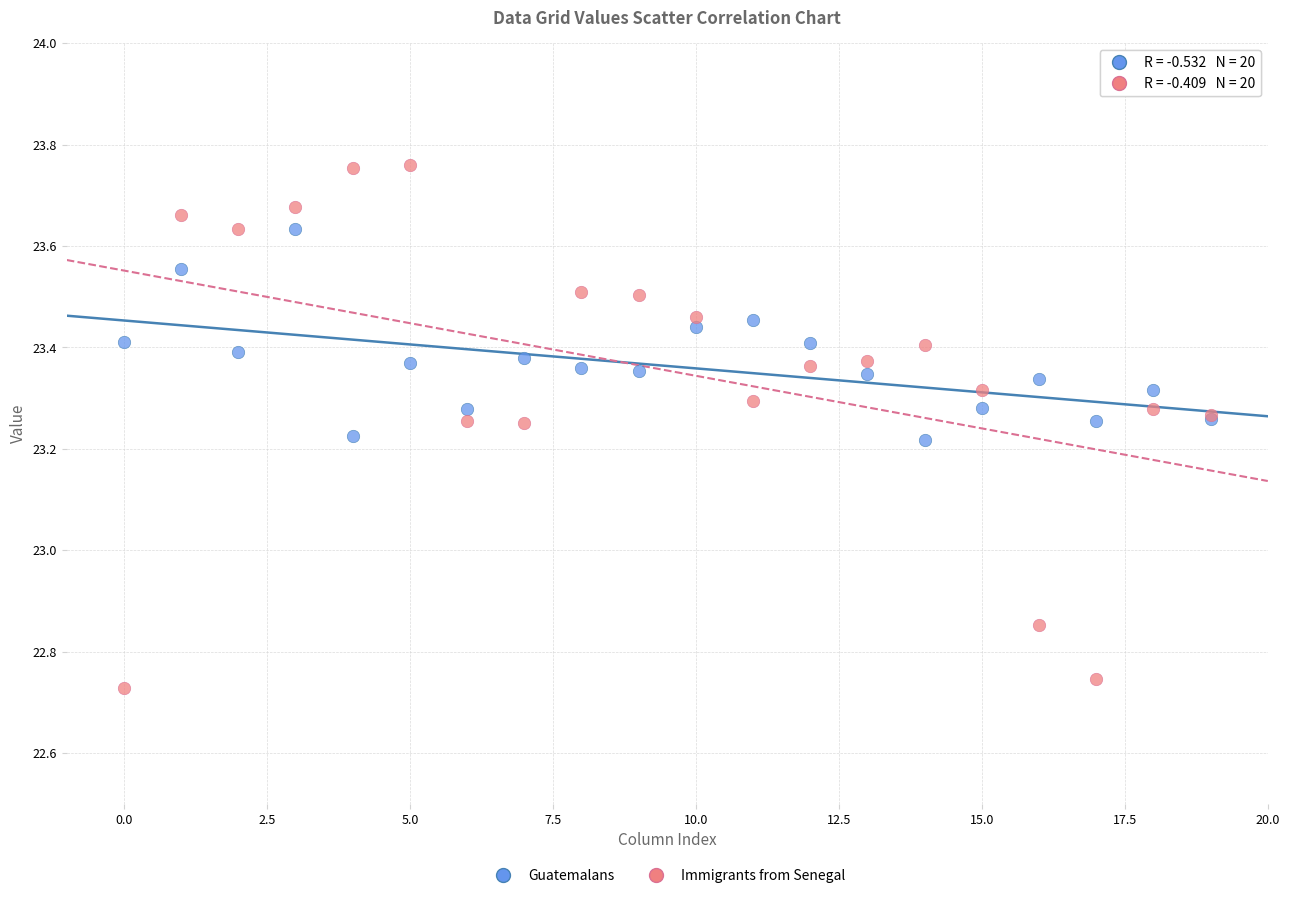

Which series has the widest spread of Y values?

Immigrants from Senegal